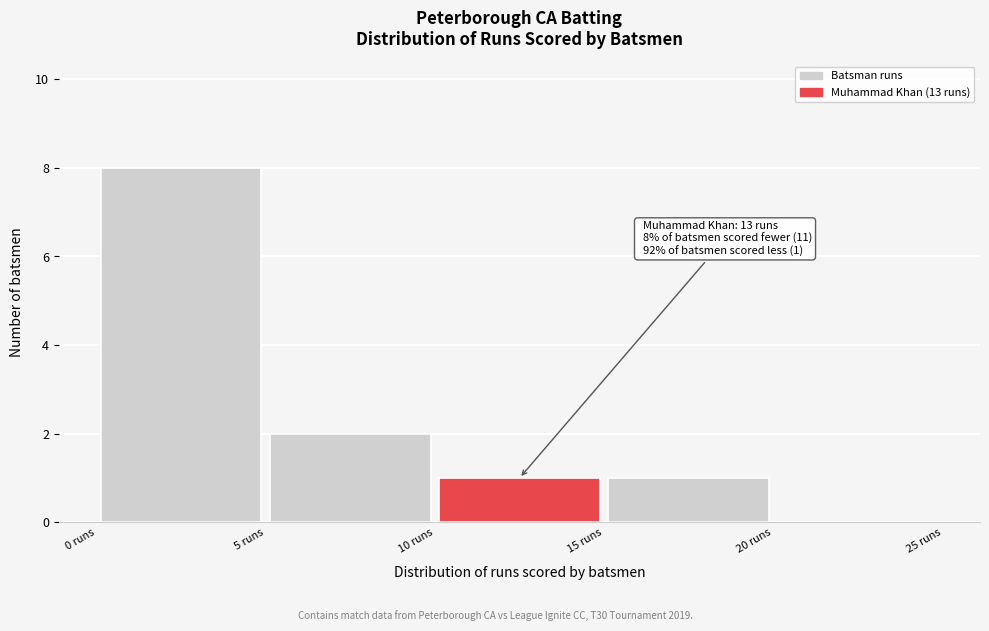

Over which range of the x-axis is the bar tallest?

0 to 5